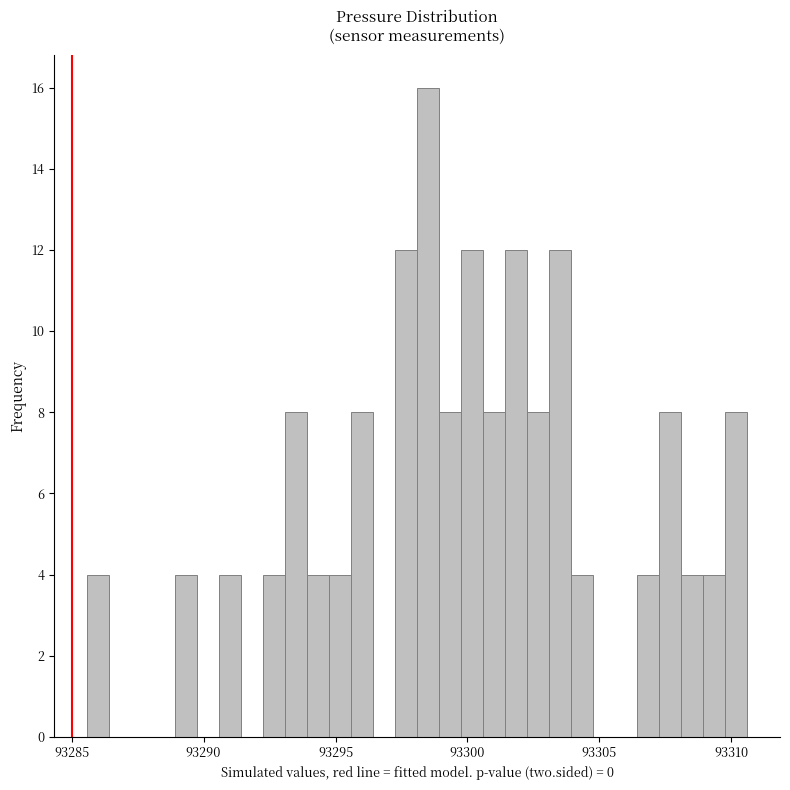

Around what value on the x-axis is the tallest bar? Give the approximate position of its centre, as read against the axis.

93298.5